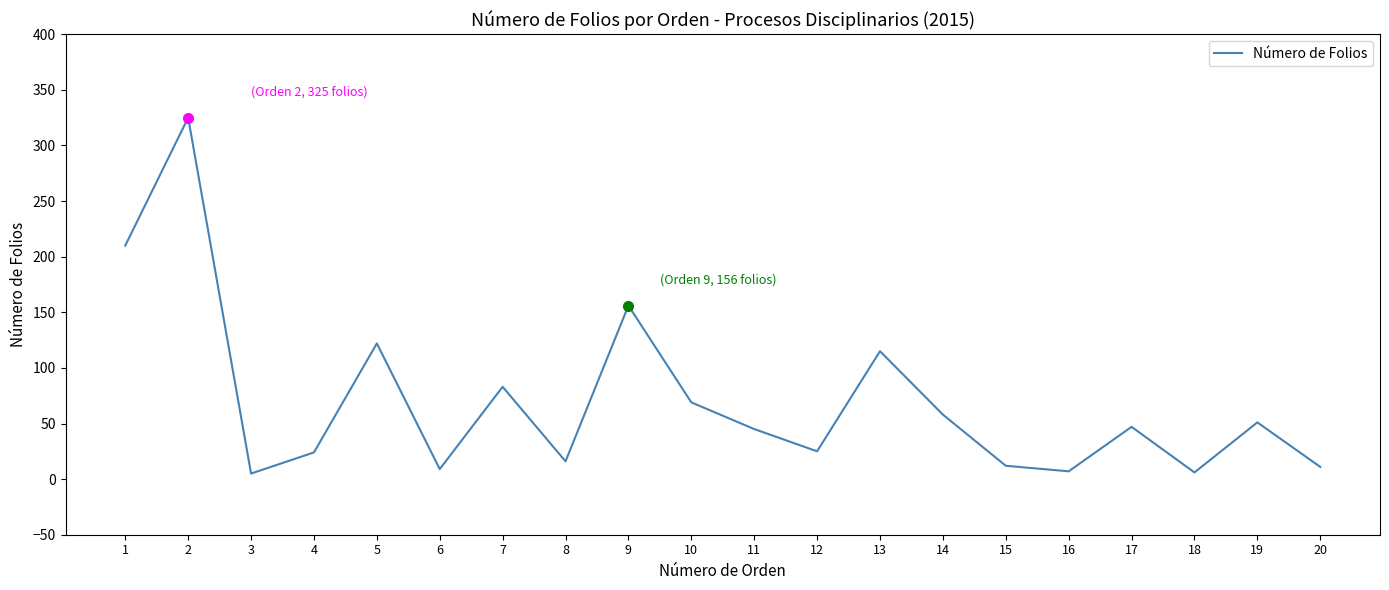

How many values are below 47?

10